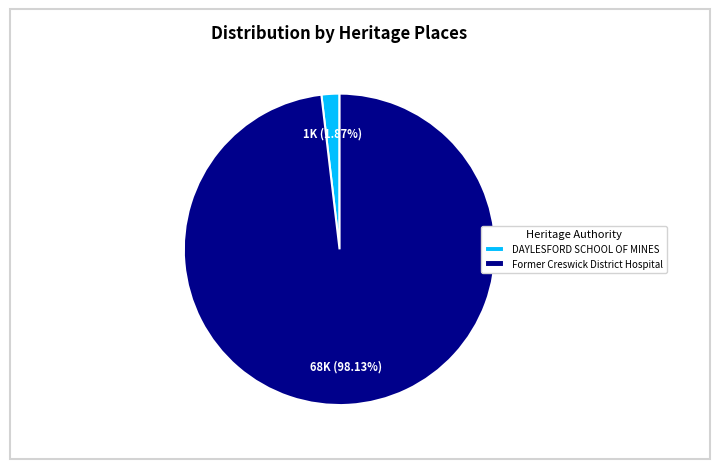

Between Former Creswick District Hospital and DAYLESFORD SCHOOL OF MINES, which is larger?

Former Creswick District Hospital